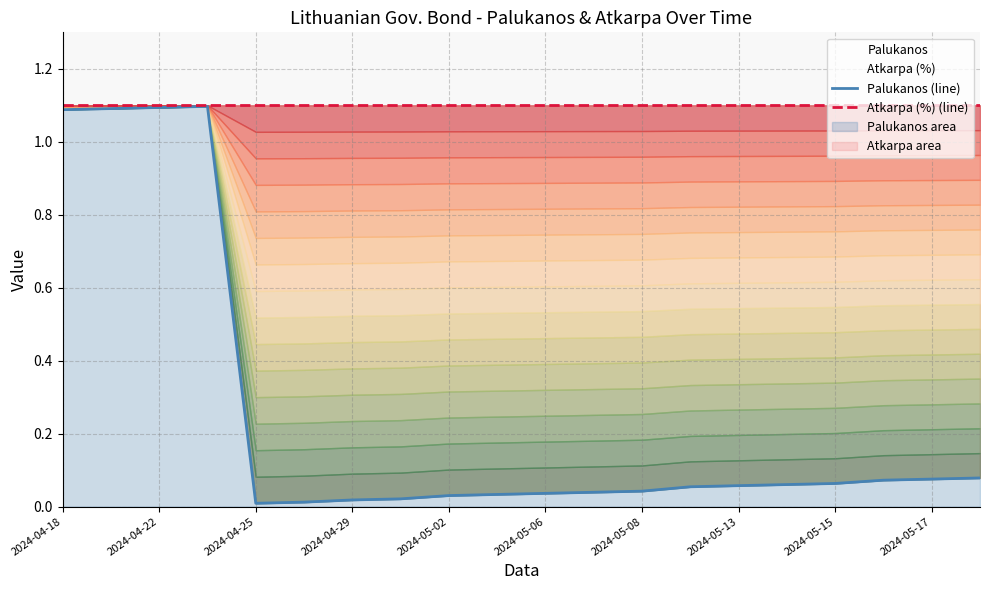

What is the sum of the Palukanos (line) values at 14 and 13?

0.1